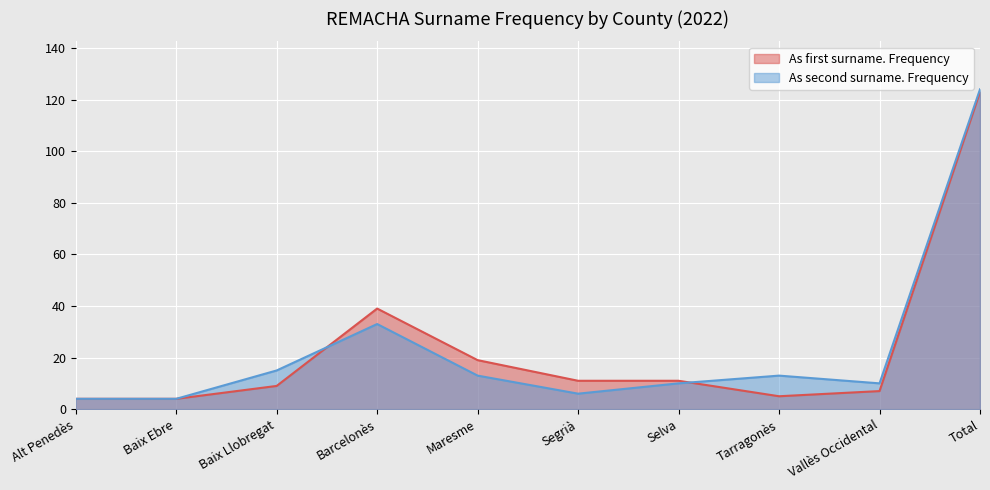

What is the difference between the second highest and second lowest values in the As first surname. Frequency series?

35